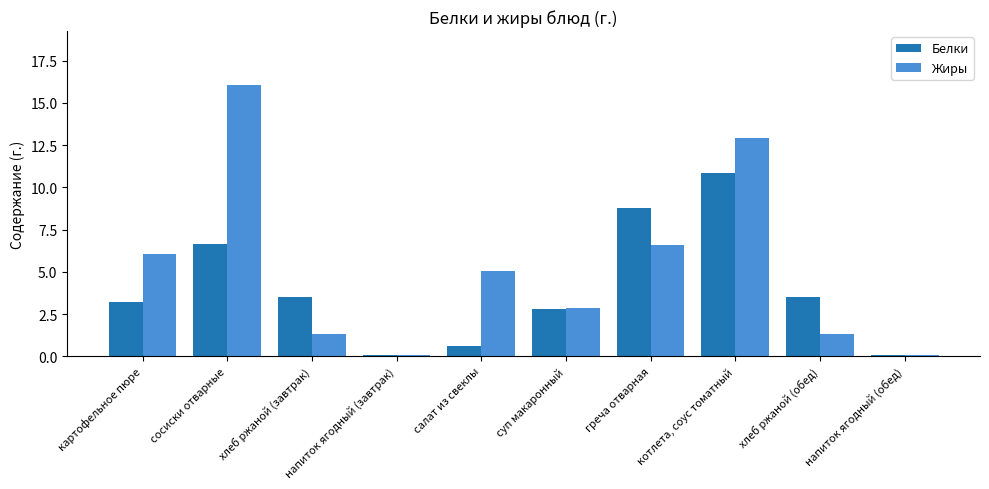

What are all the series names shown in the legend?

Белки, Жиры